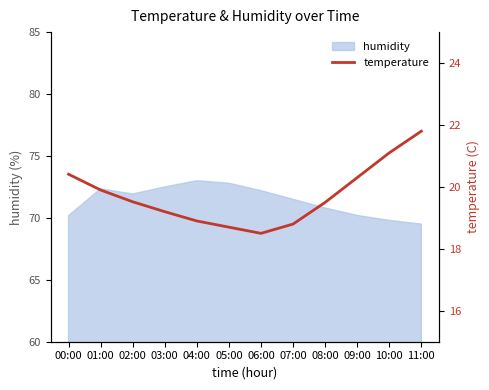

What is the maximum value shown in the chart?

21.8